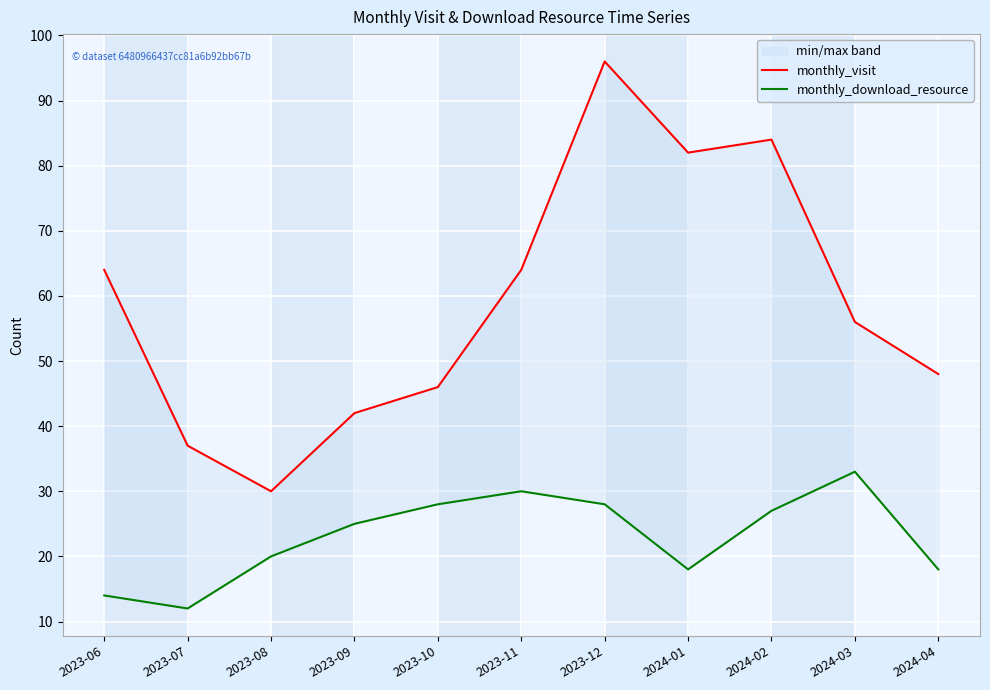

At which label is monthly_download_resource closest to 22?

2023-08